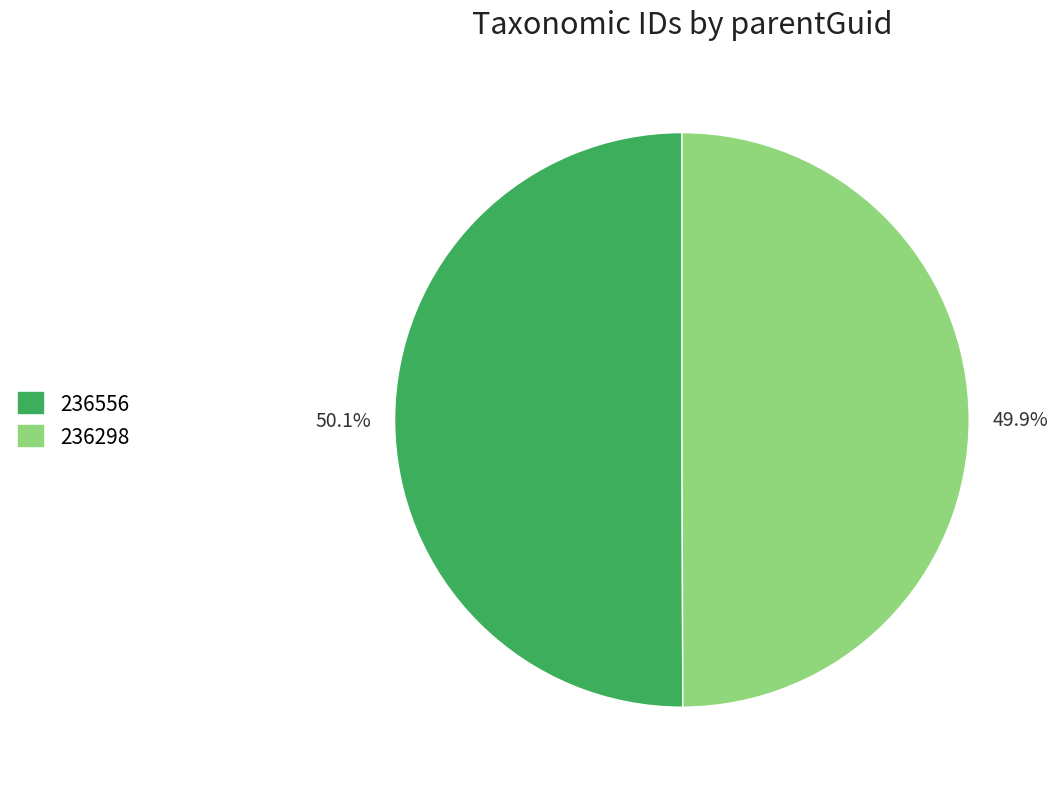

Count the number of slices in the pie.

2